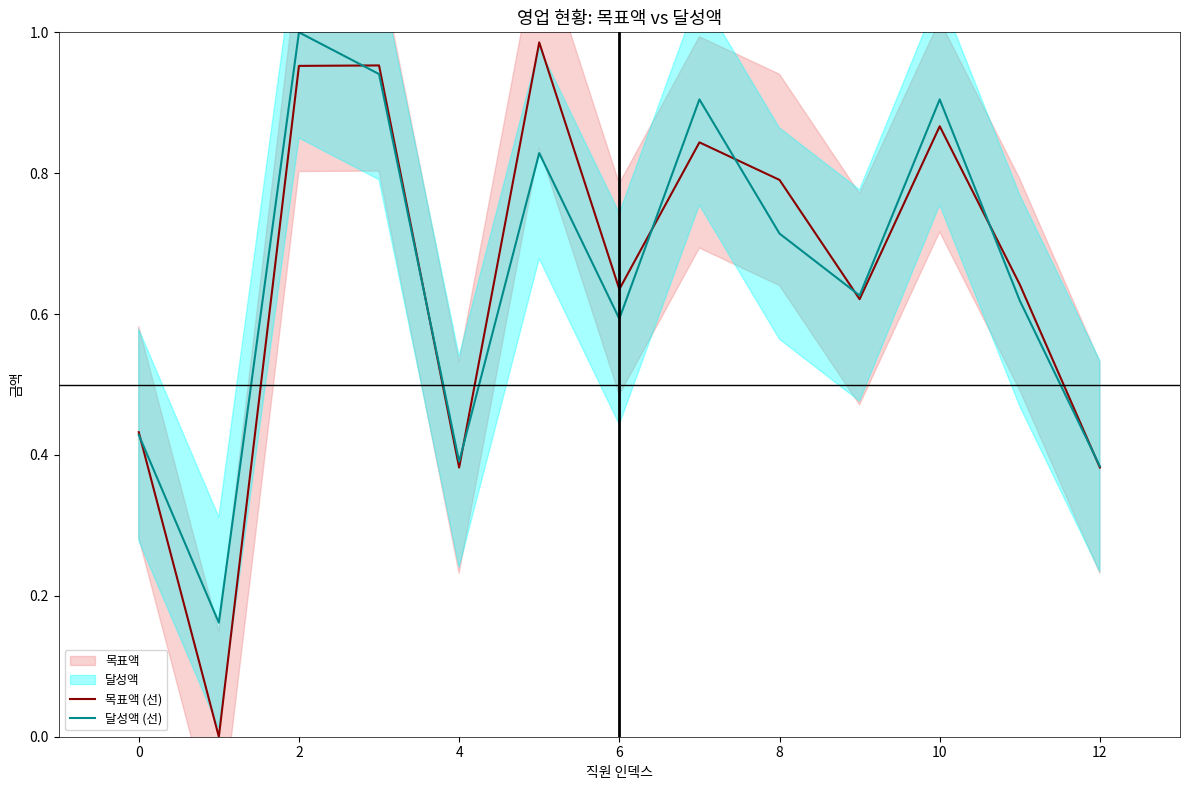

Does the chart display data point markers on the line(s)?

No